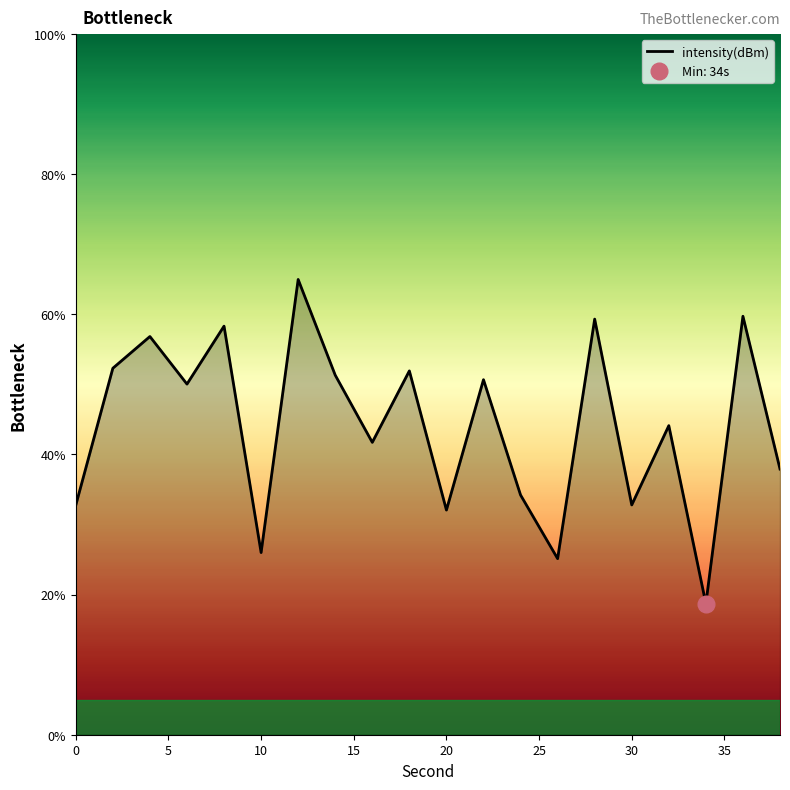

What is the value of the 1st point from the left?

32.8